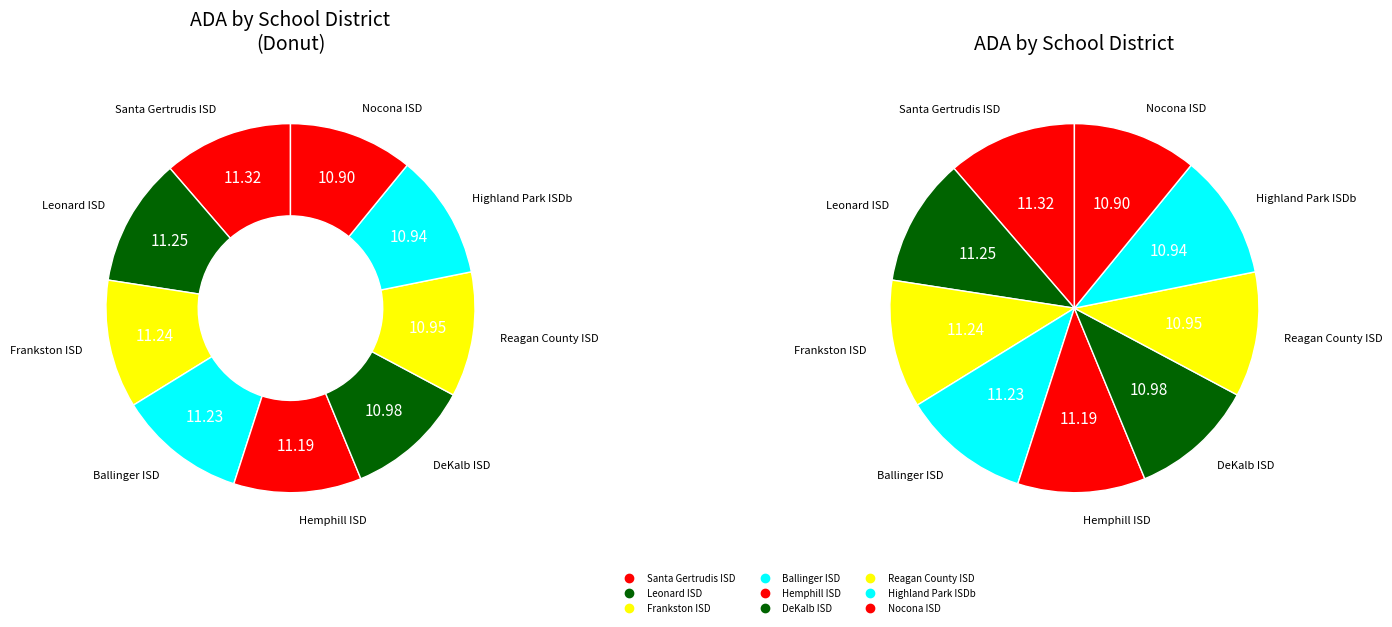

To the nearest percent, what is the combined percentage of Highland Park ISDb and Santa Gertrudis ISD?

22%